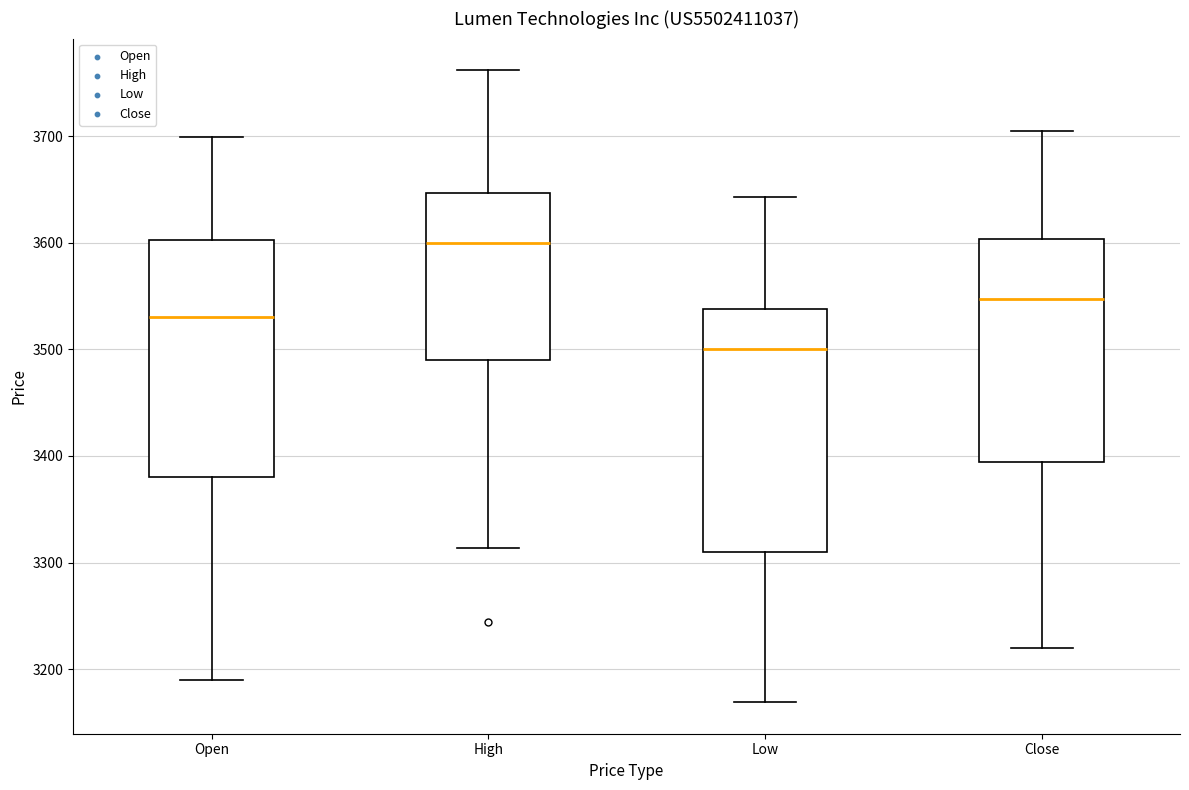

Reading left to right, transcribe this box plot: for each box, give where its median line is, the range the box spans, and where its two whiskers end, as read against the y-axis. The values are not printed on the chart, so give them approximately, as read against the axis.

Open: median 3530, box 3380 to 3600, whiskers 3190 to 3700
High: median 3600, box 3490 to 3650, whiskers 3310 to 3760
Low: median 3500, box 3310 to 3540, whiskers 3170 to 3640
Close: median 3550, box 3390 to 3600, whiskers 3220 to 3710